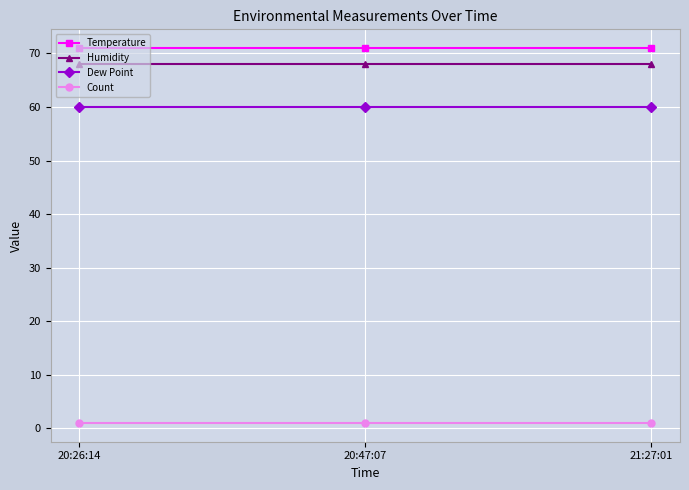

What is the total value across all series at 20:47:07?

200